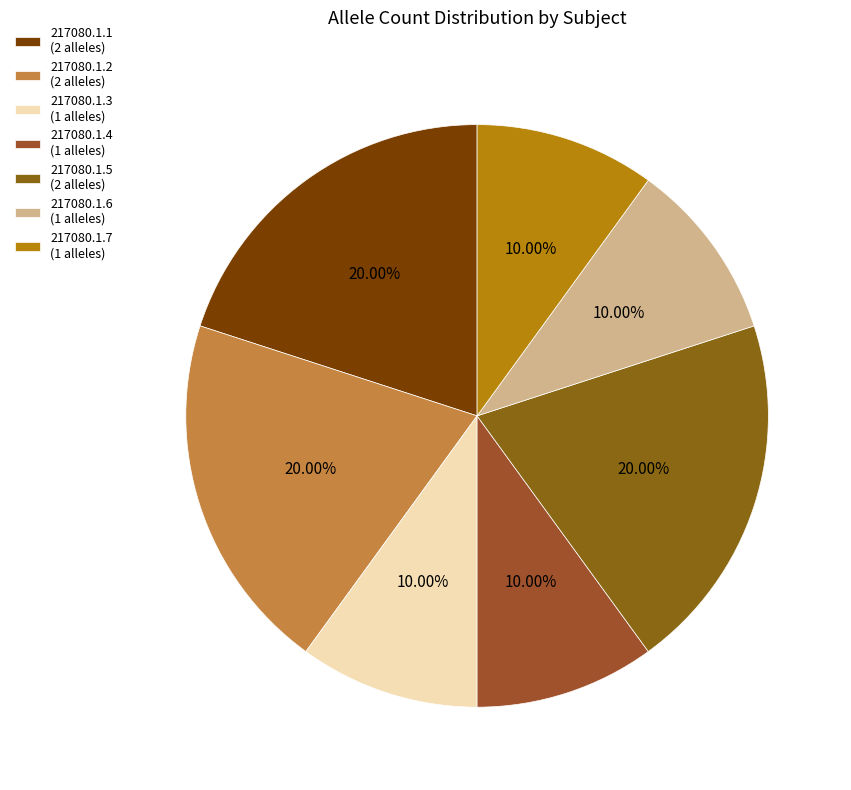

What is the smallest slice in the pie chart?

217080.1.3